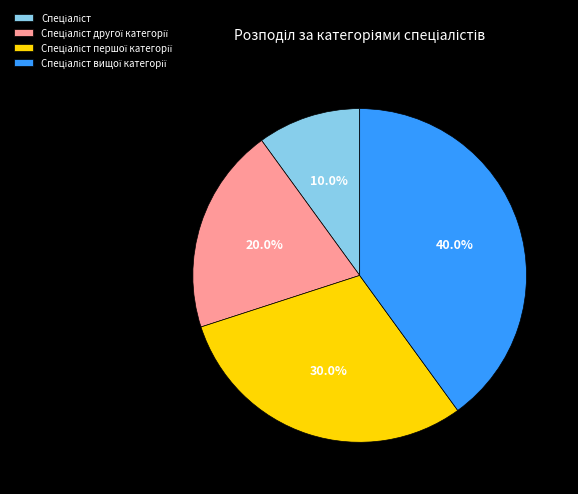

Is there any slice that represents more than half of the pie?

No